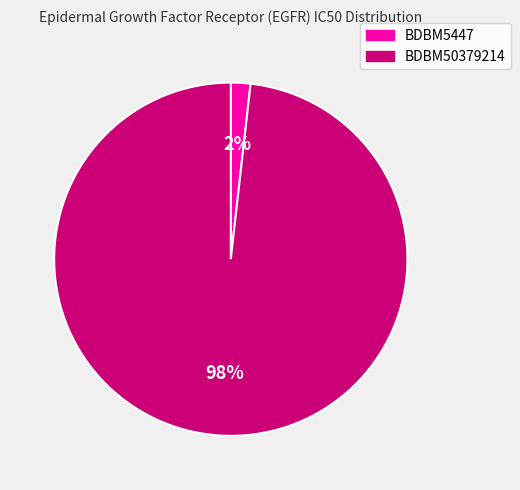

Rank the categories by value from lowest to highest.

BDBM5447, BDBM50379214